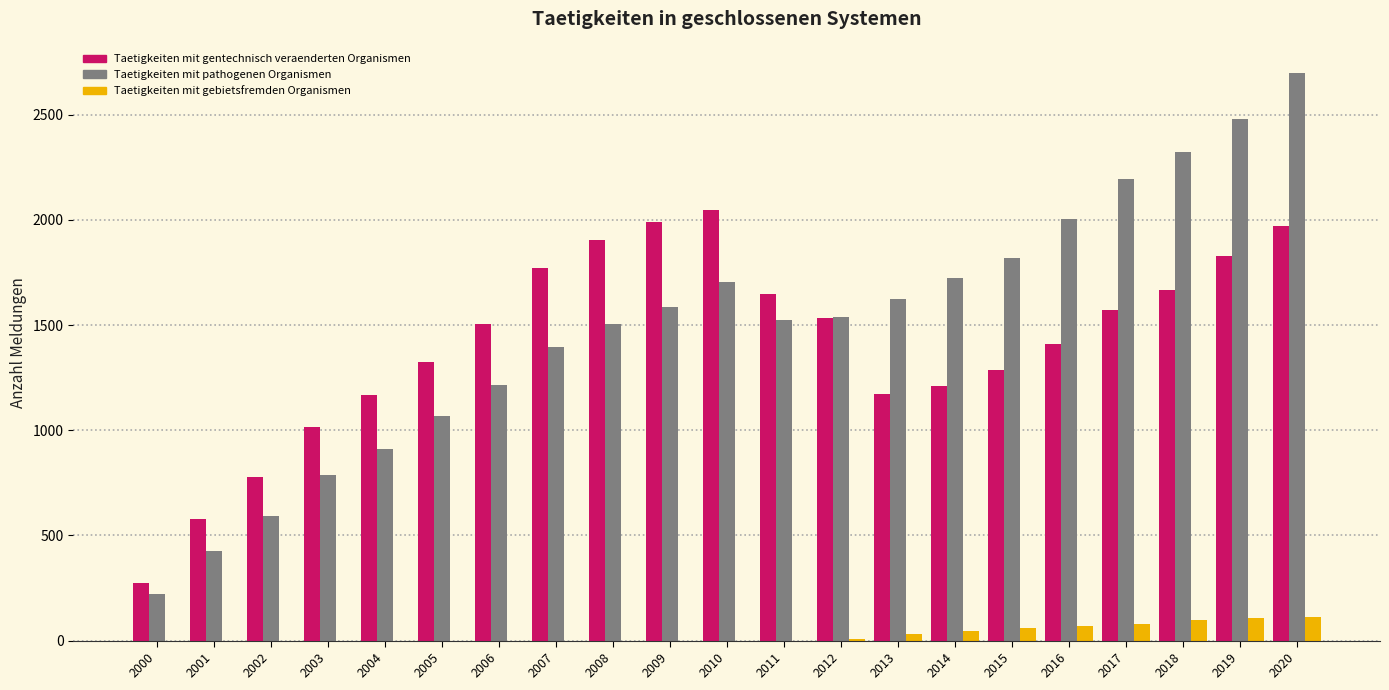

What is the sum of all Taetigkeiten mit pathogenen Organismen values?

31348